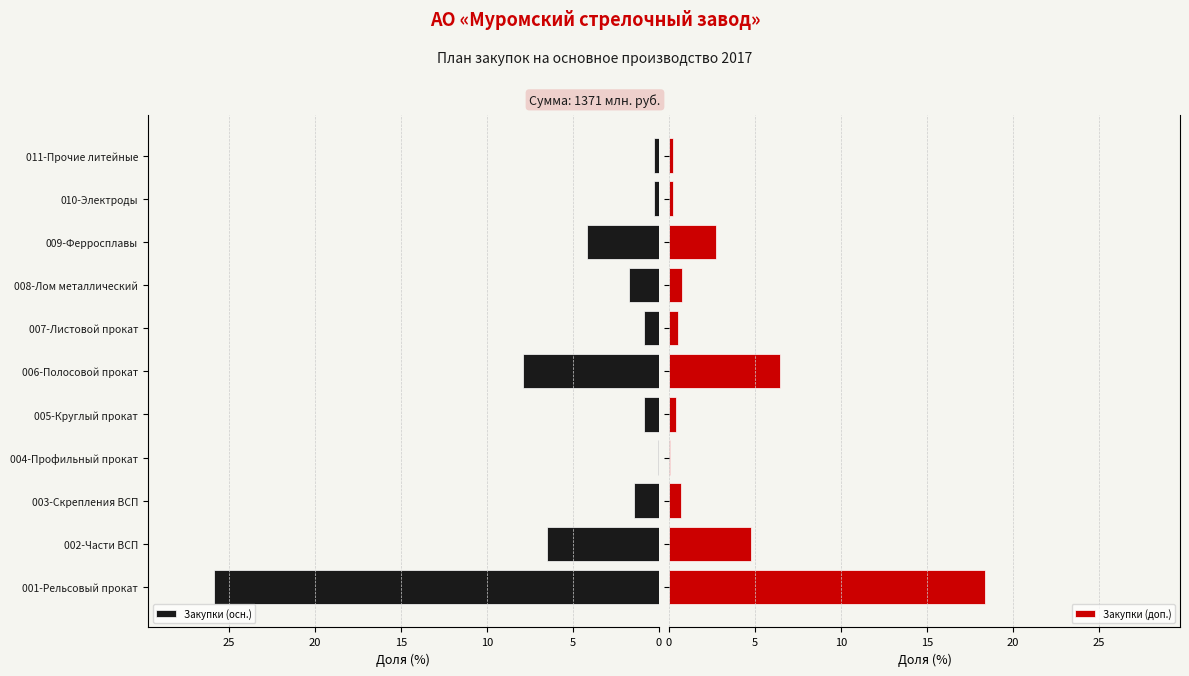

List the series in order of their overall mean, highest first.

Закупки (осн.), Закупки (доп.)